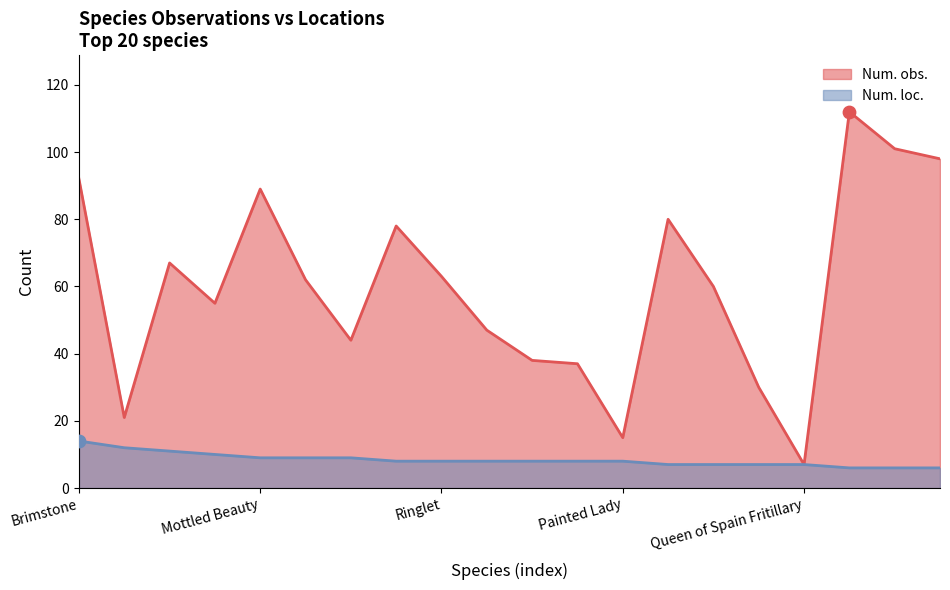

What are all the series names shown in the legend?

Num. obs., Num. loc.